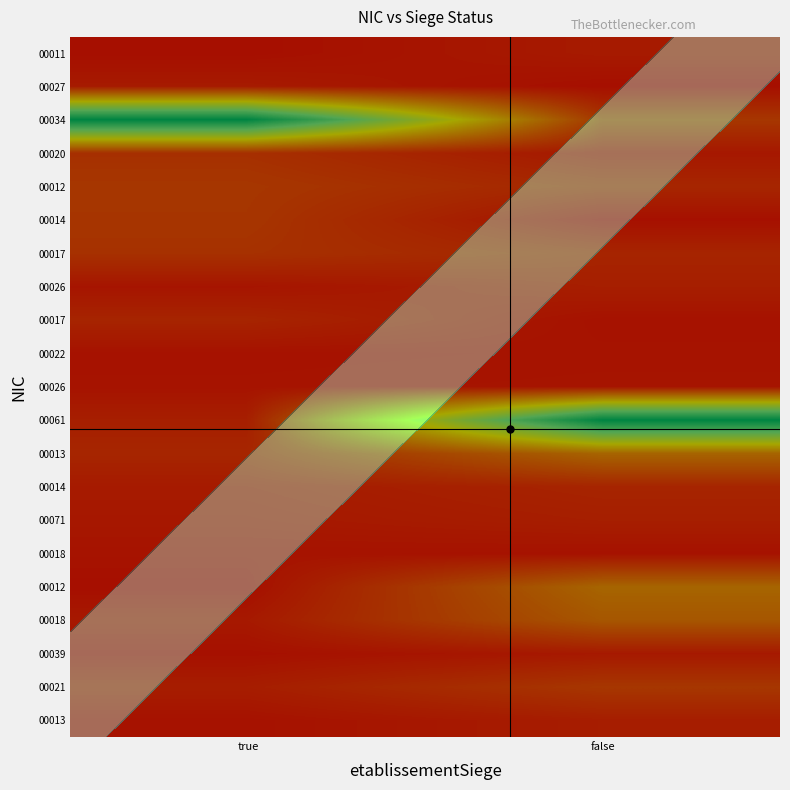

What is the spread (max minus min) of values at true?

1.0